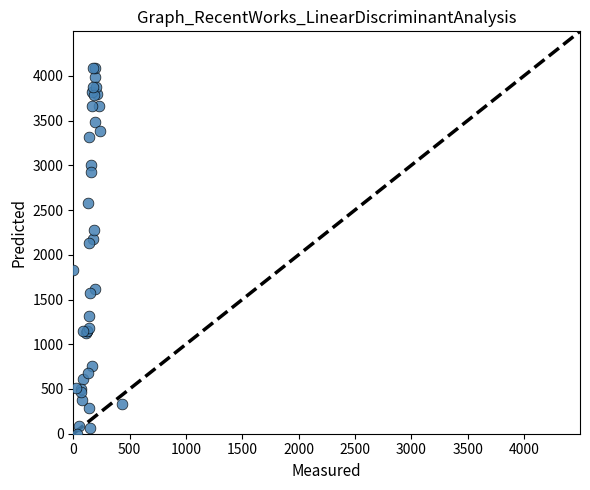

What Y value in the scatter plot is closest to 2044?

2129.5